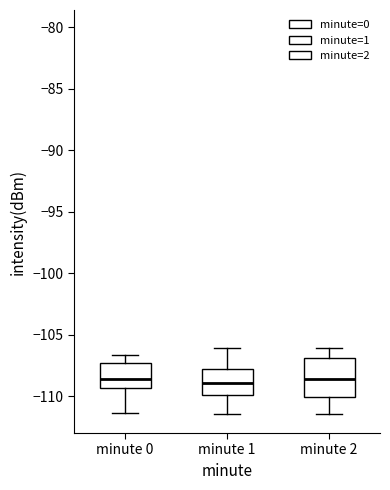

Reading left to right, read every box against the y-axis: the position of its median line, the range the box covers, and the ends of its whiskers. The values are not printed on the chart, so give them approximately, as read against the axis.

minute 0: median -108.5, box -109.5 to -107.0, whiskers -111.5 to -106.5
minute 1: median -109.0, box -110.0 to -108.0, whiskers -111.5 to -106.0
minute 2: median -108.5, box -110.0 to -107.0, whiskers -111.5 to -106.0